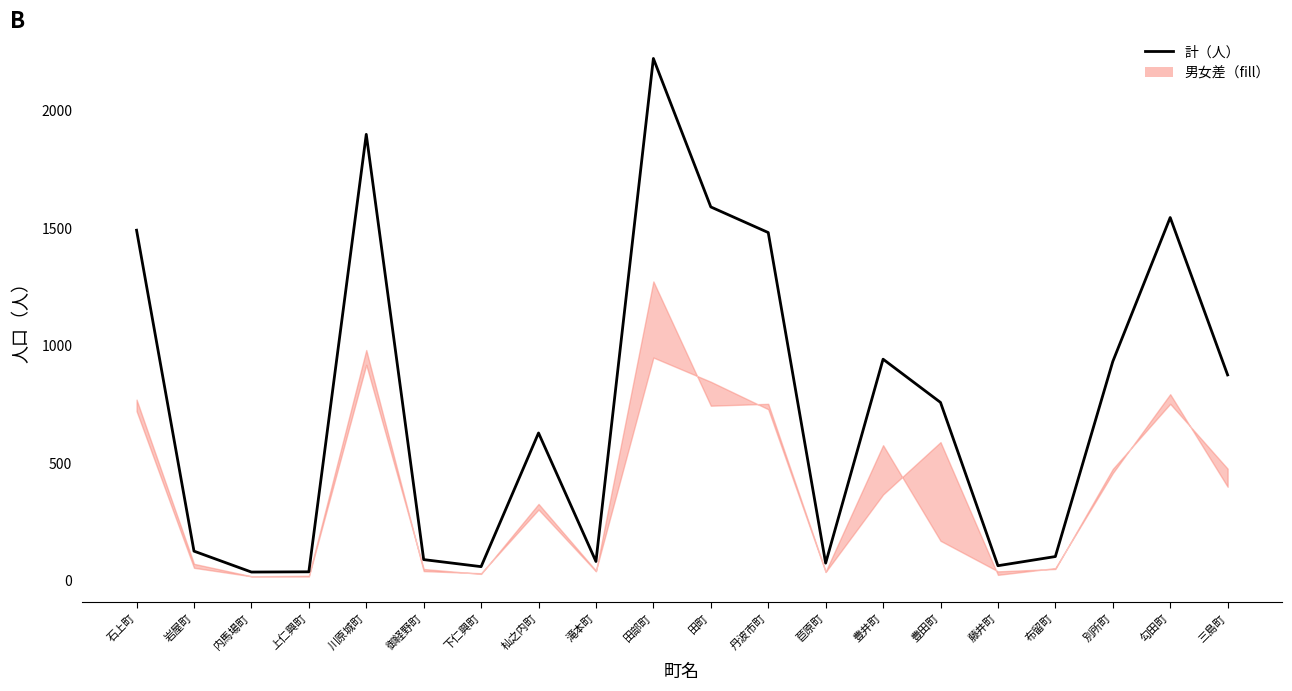

True or false: 計（人） and 男（人） cross at least once.

False